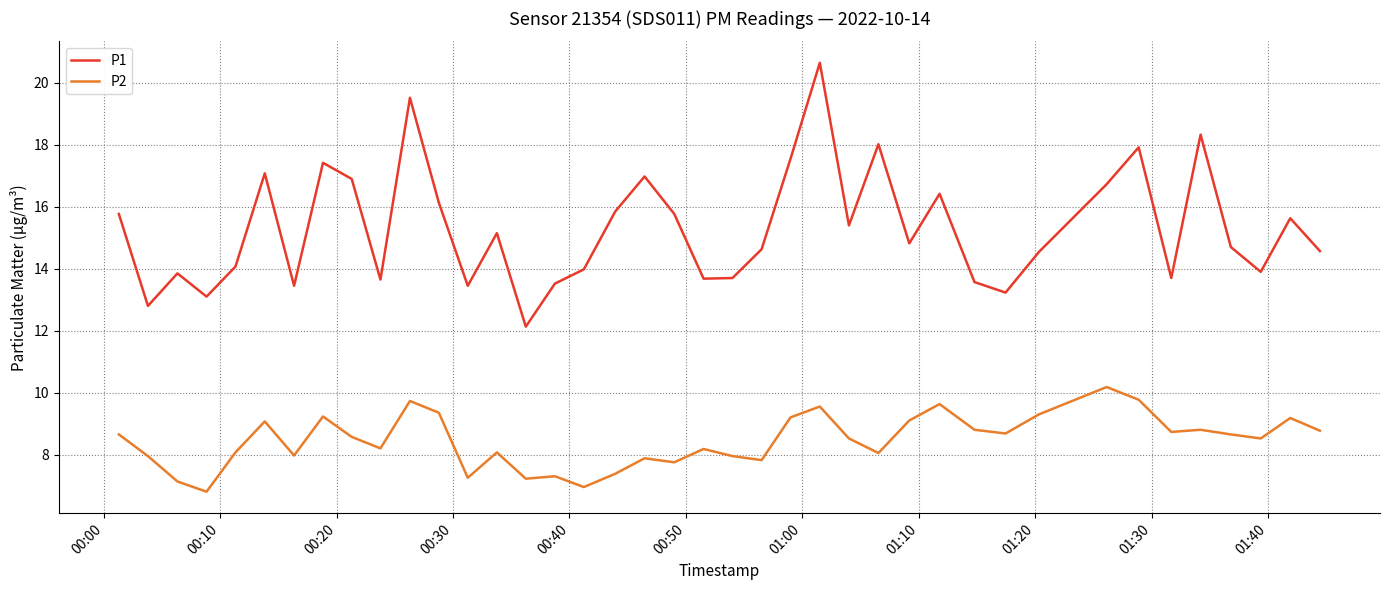

Does the chart display data point markers on the line(s)?

No